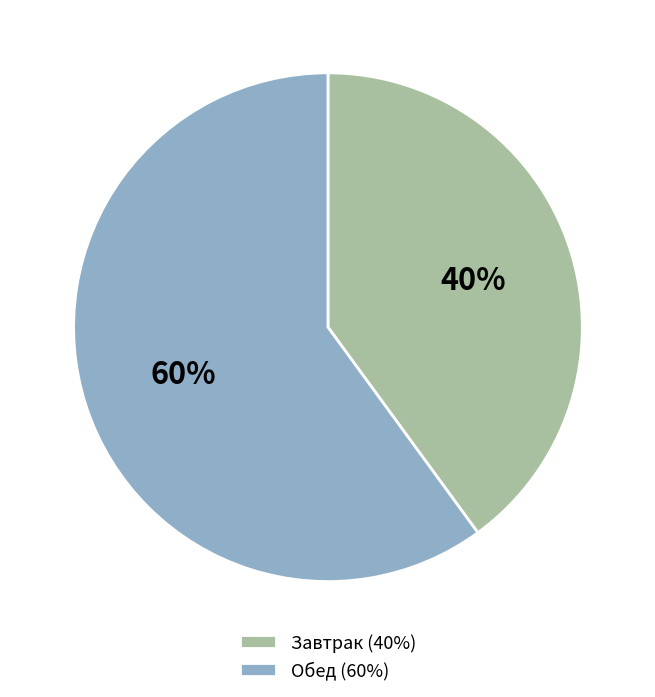

Rank the categories by value from highest to lowest.

Обед, Завтрак